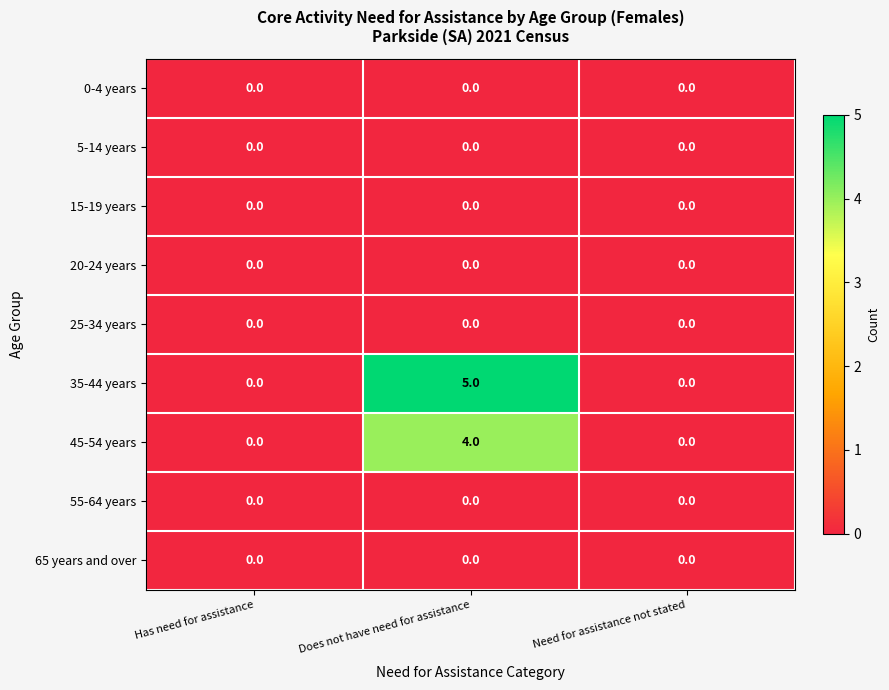

At which category is the sum across all series the highest?

Does not have need for assistance